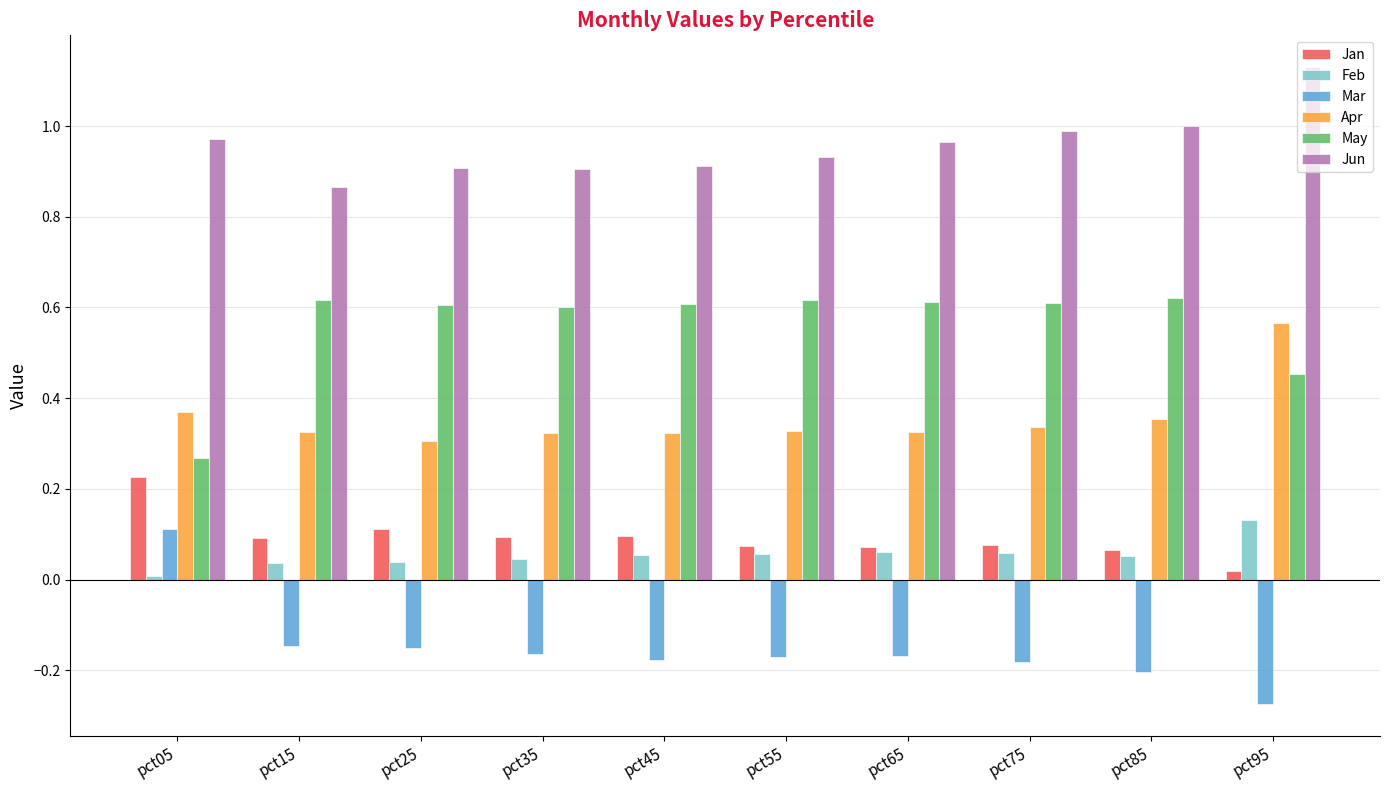

Is the value of May at pct15 greater than the value of Jun at pct55?

No